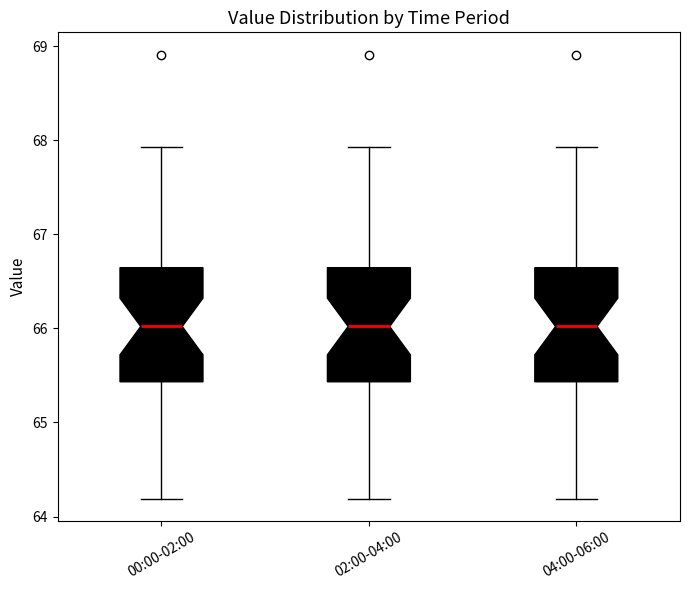

Reading left to right, read every box against the y-axis: the position of its median line, the range the box covers, and the ends of its whiskers. The values are not printed on the chart, so give them approximately, as read against the axis.

00:00-02:00: median 66.0, box 65.4 to 66.6, whiskers 64.2 to 67.9
02:00-04:00: median 66.0, box 65.4 to 66.6, whiskers 64.2 to 67.9
04:00-06:00: median 66.0, box 65.4 to 66.6, whiskers 64.2 to 67.9